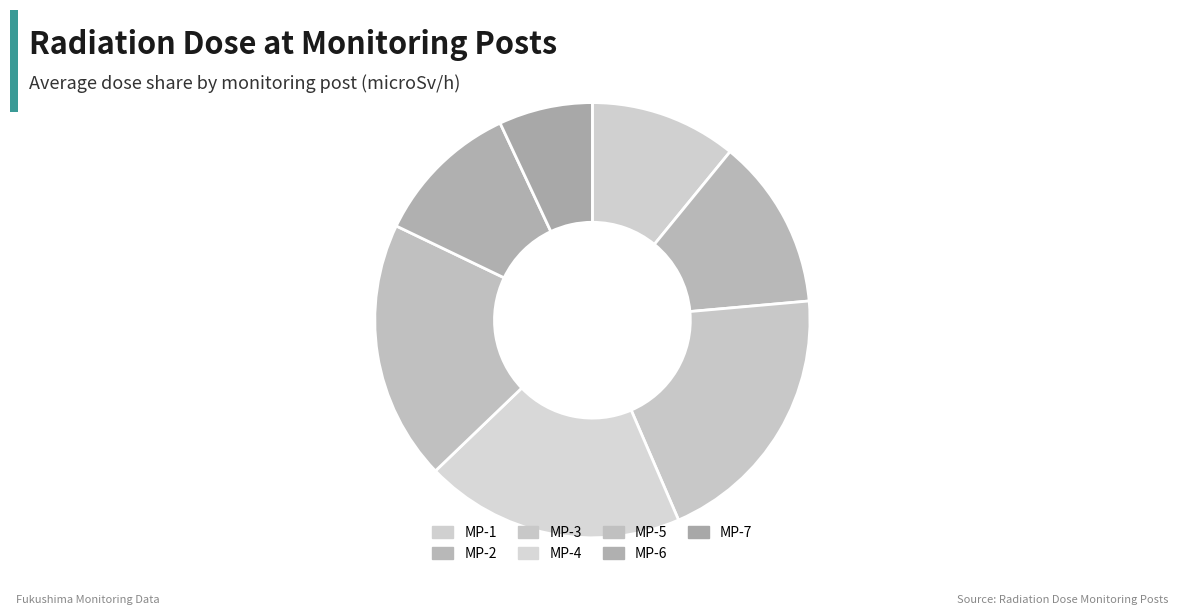

The MP-6 slice represents 11% of the pie. True or false?

True